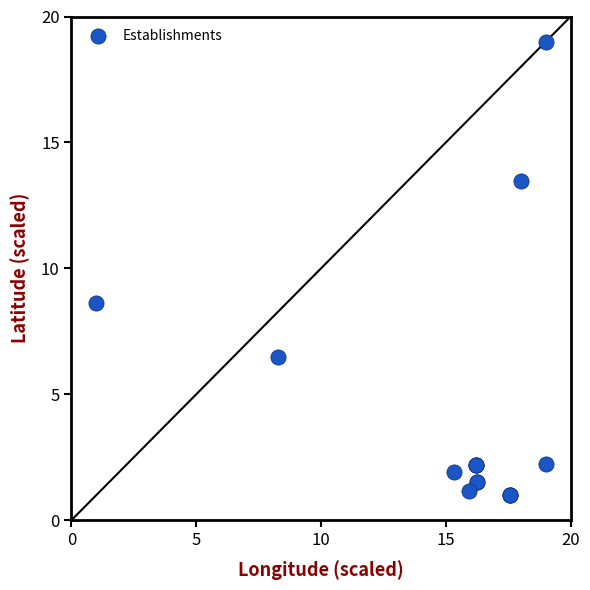

What Y value in the scatter plot is closest to 10?

8.6